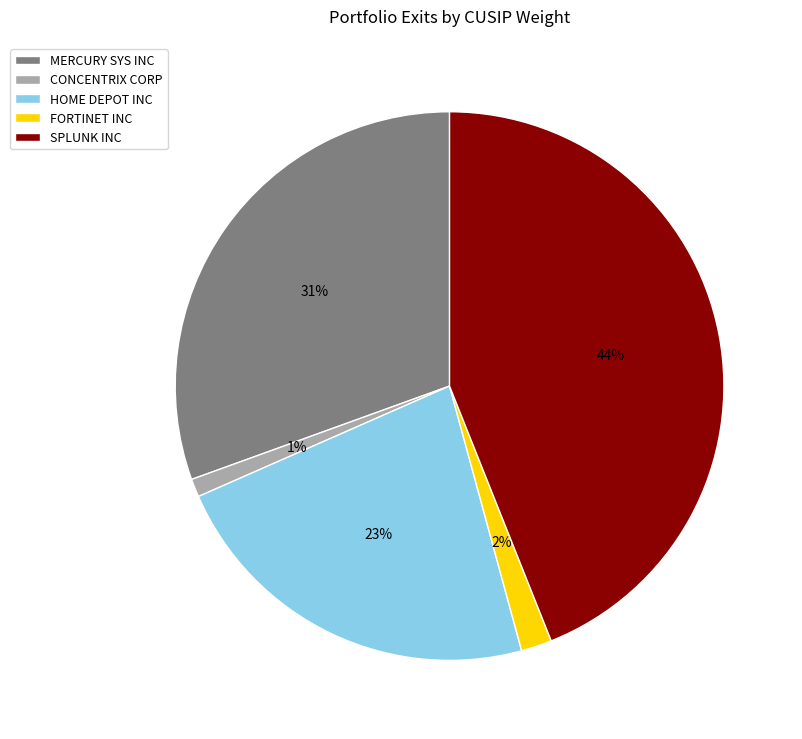

Do CONCENTRIX CORP and HOME DEPOT INC together represent more than half of the pie?

No